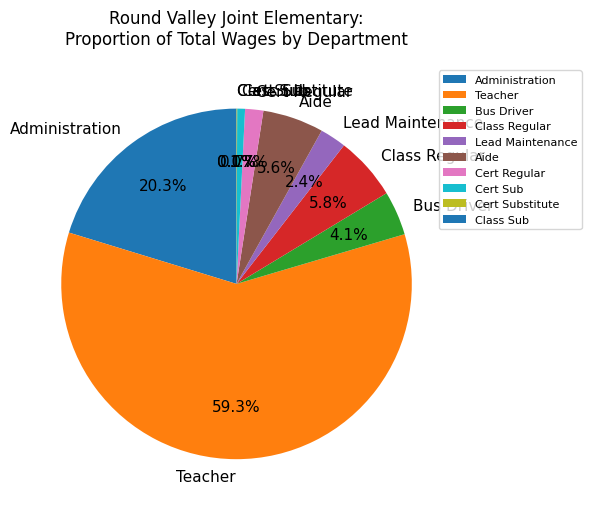

Between Aide and Administration, which is larger?

Administration